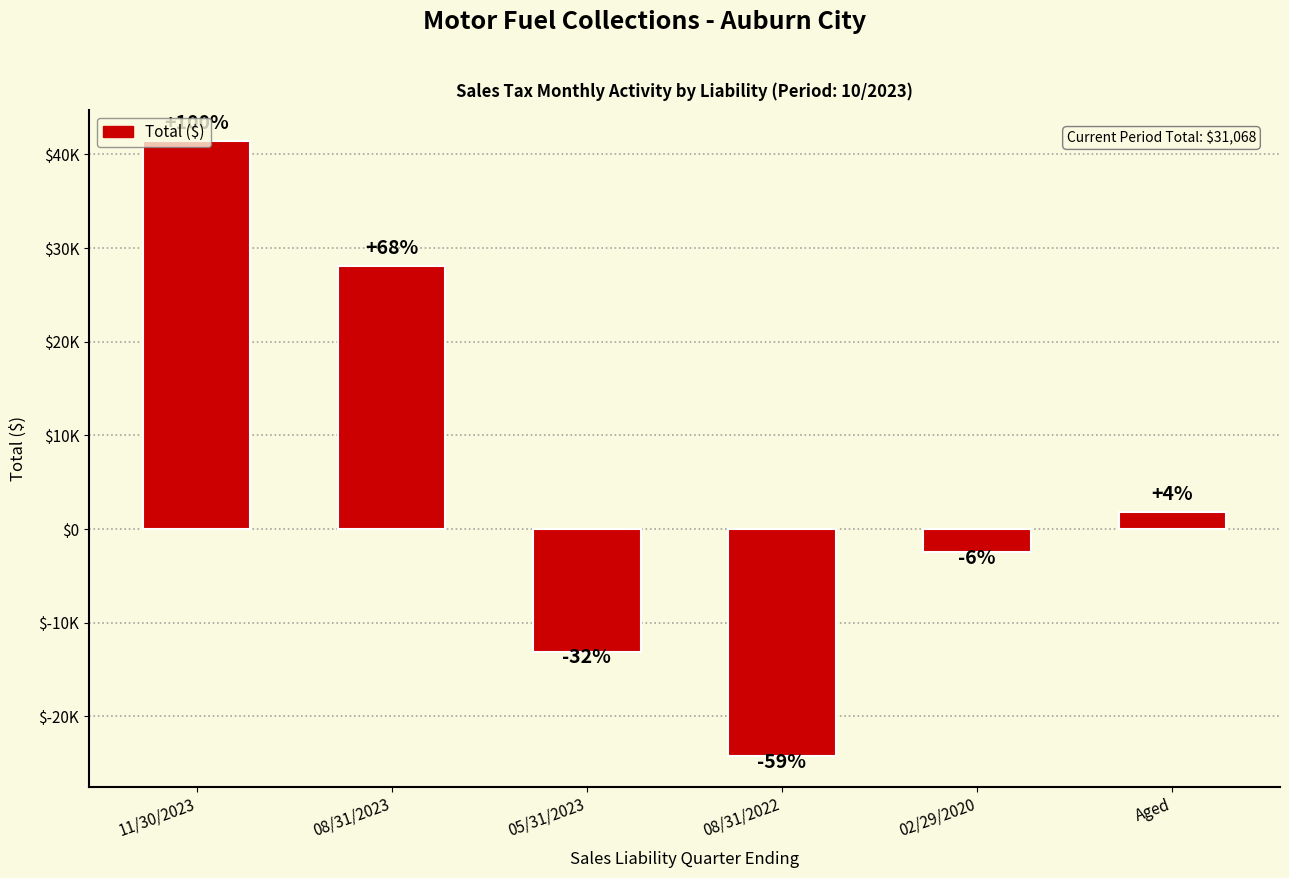

What is the label of the 3rd bar from the right?

08/31/2022